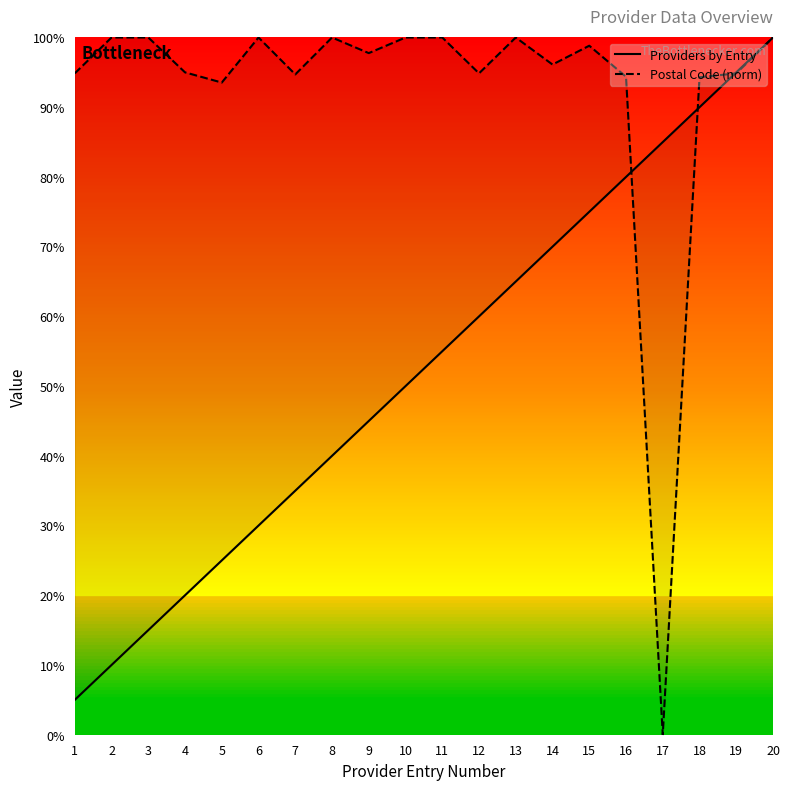

What is the sum of all Postal Code (norm) values?

18.5